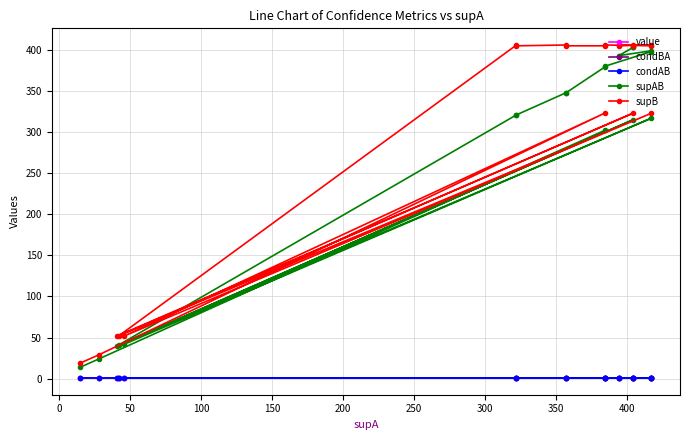

True or false: value and supAB cross at least once.

False